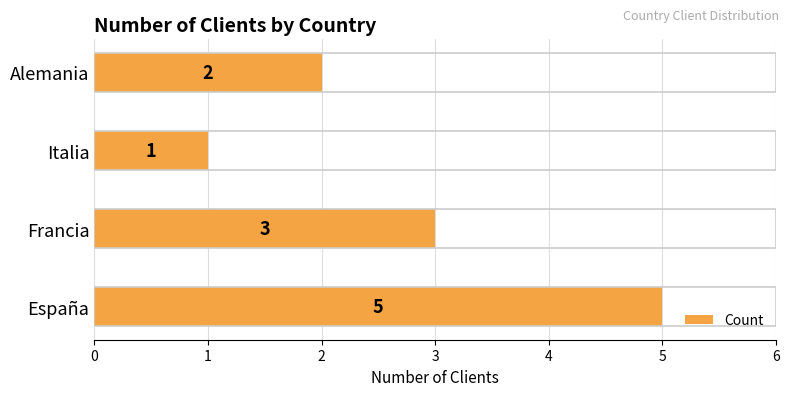

Rank the categories by value from highest to lowest.

España, Francia, Alemania, Italia